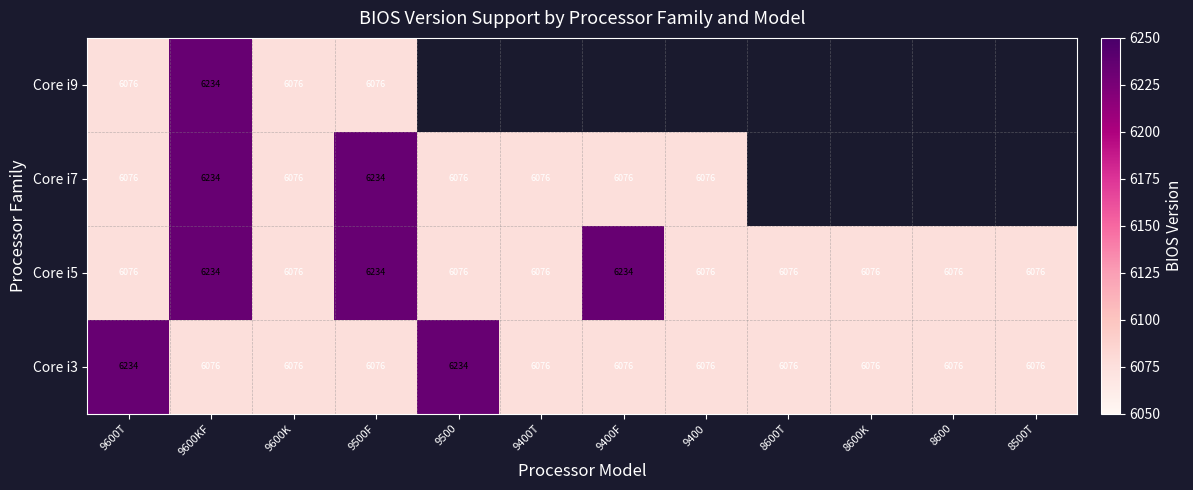

What is the sum of the Core i7 values at 9500 and 9500F?

12310